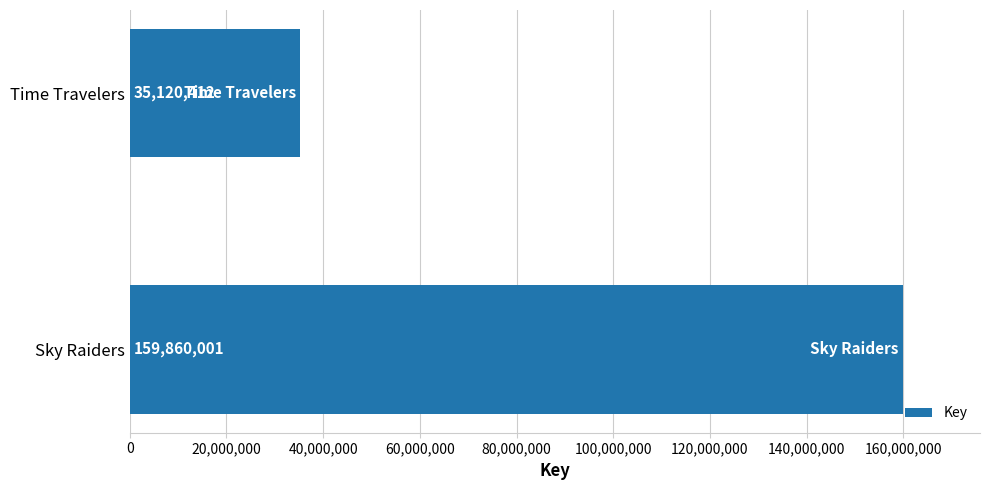

The chart shows a value of 21738670 at Time Travelers. True or false?

False